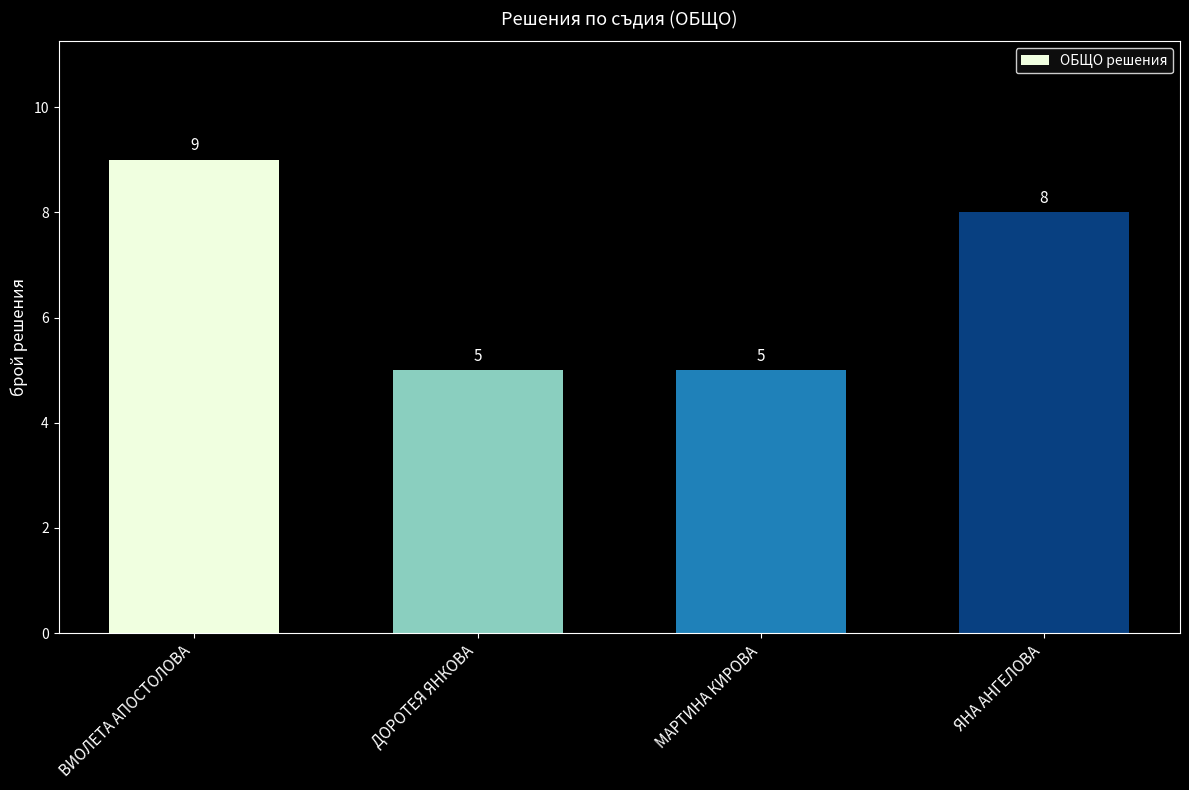

Count the number of categories in the chart.

4